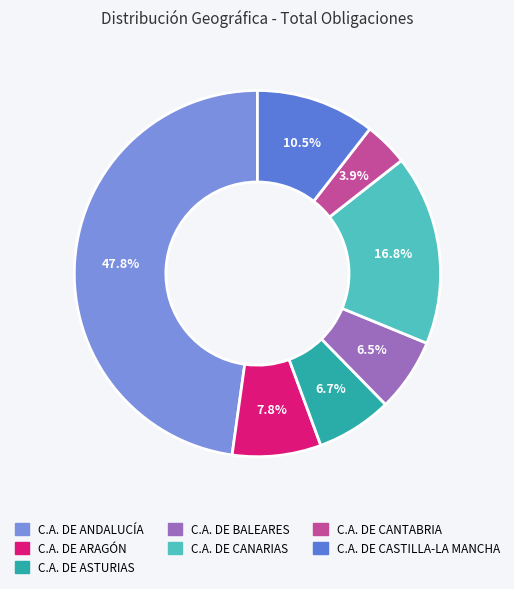

Count the number of slices in the pie.

7